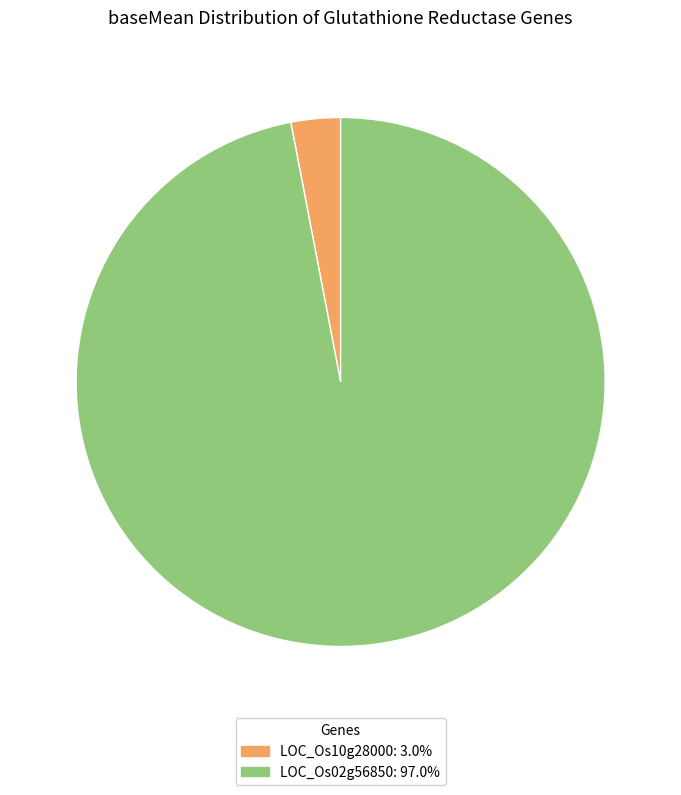

Does LOC_Os10g28000 represent more than half of the total?

No